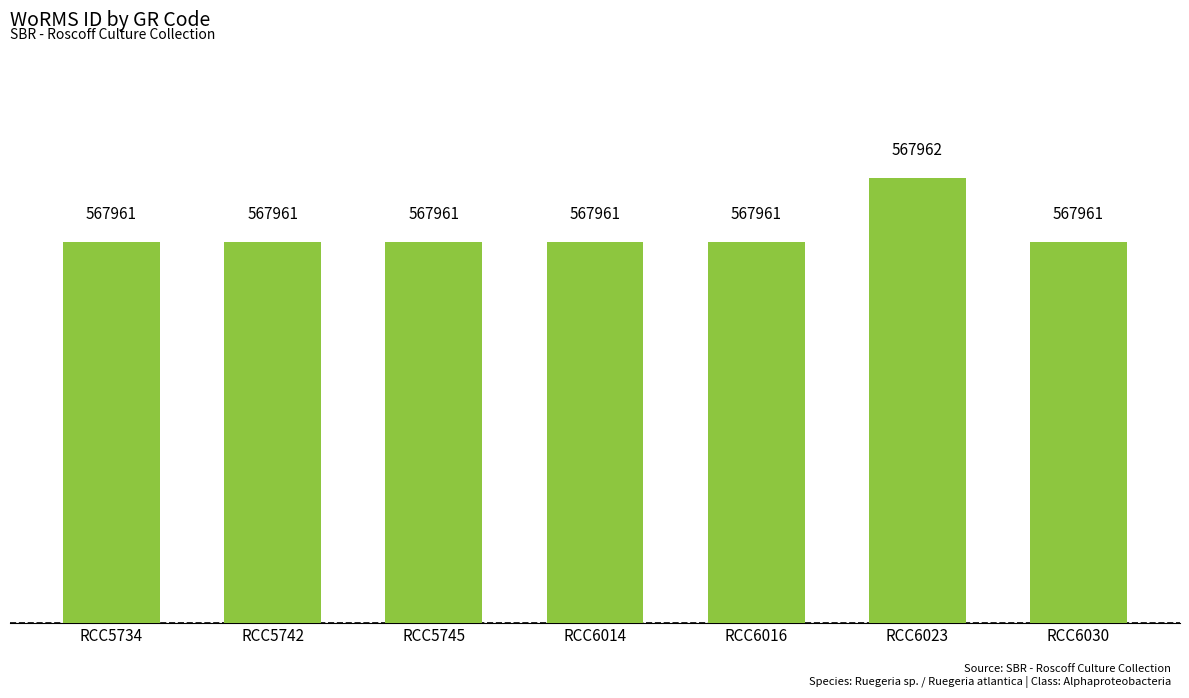

What is the smallest value displayed?

567961